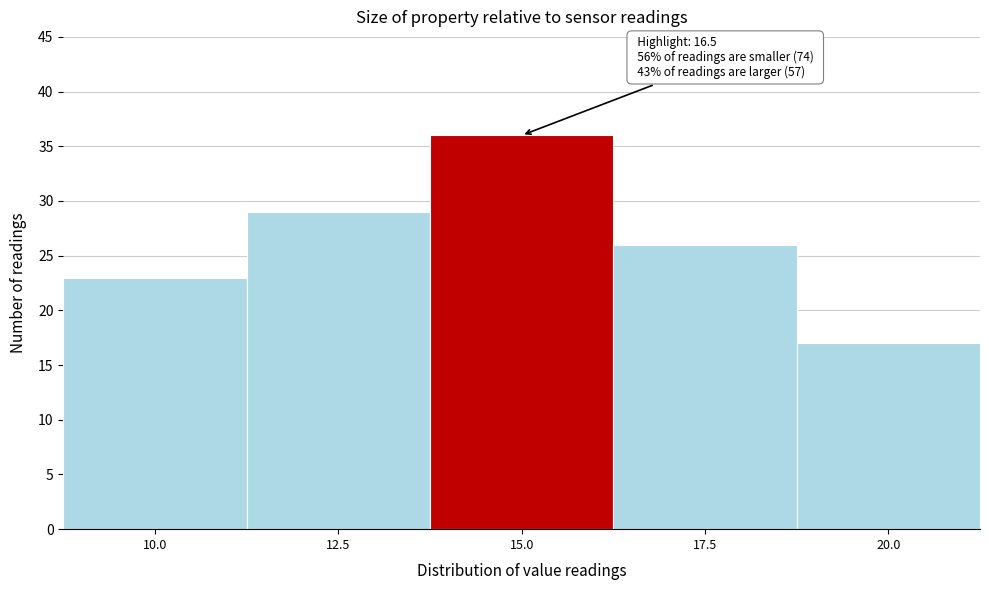

Reading left to right, list all the values displayed in this chart.

23	29	36	26	17